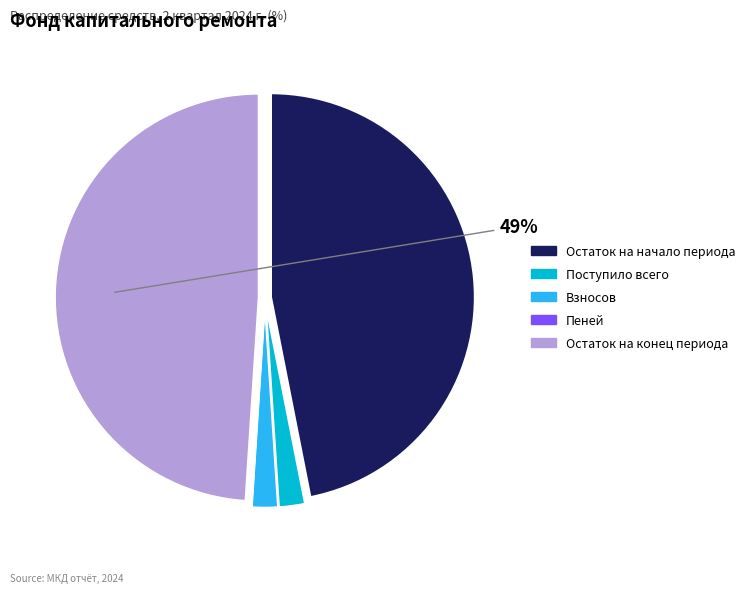

What percentage is the Остаток на конец периода slice, to the nearest percent?

49%